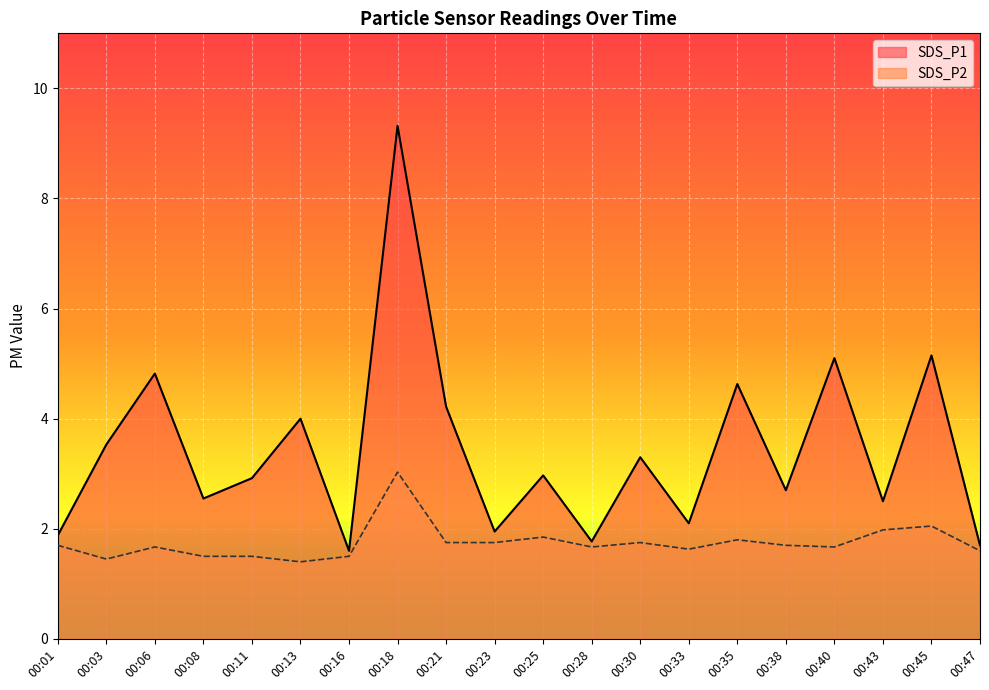

How many data points does each series have?

20